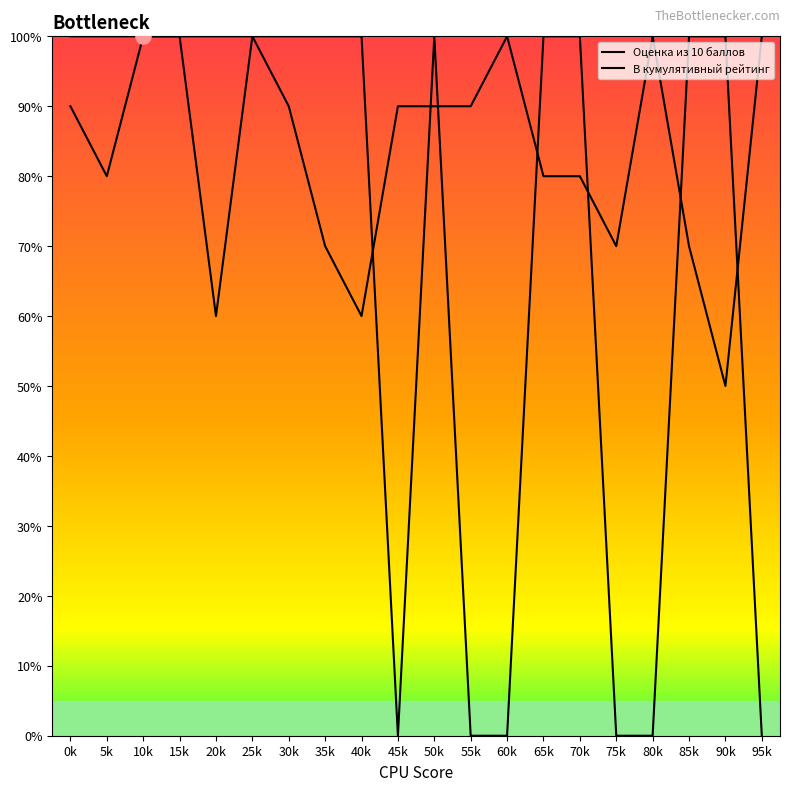

How many lines are shown in the chart?

2